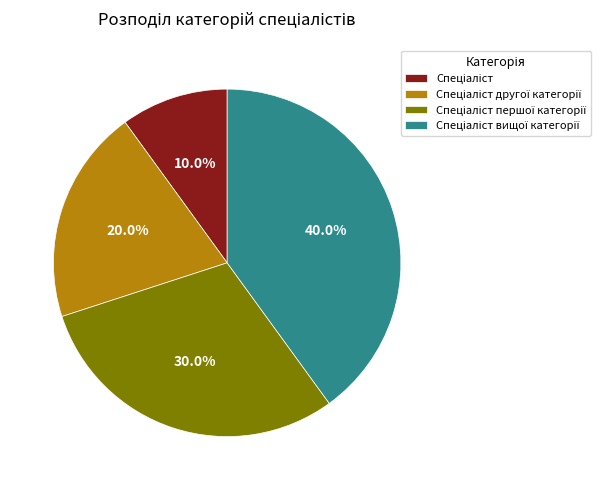

Is there a majority slice in this chart?

No